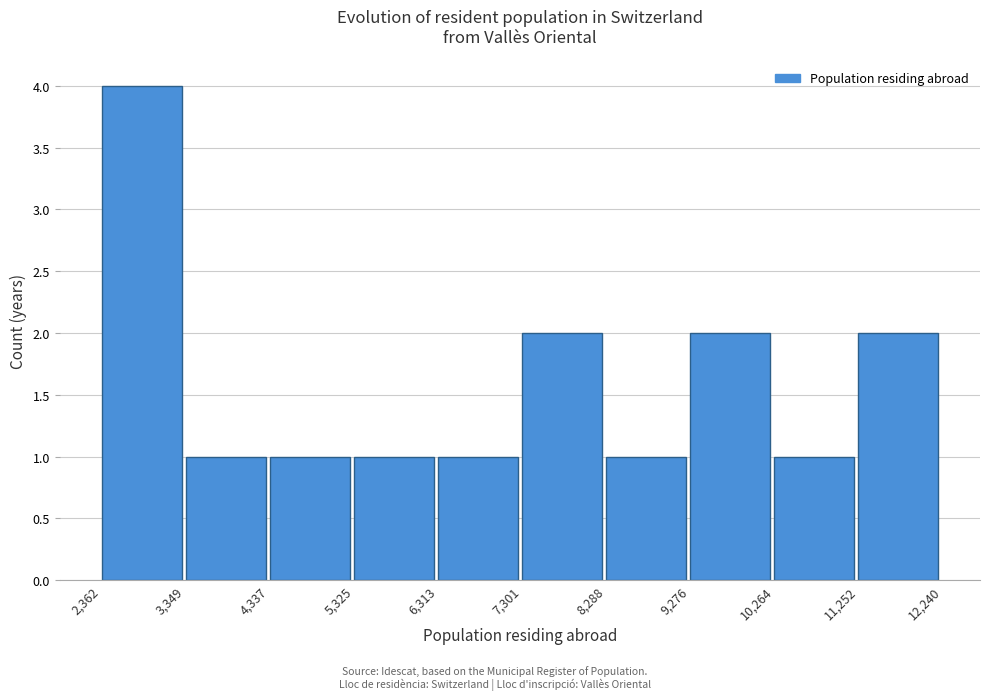

Over which range of the x-axis is the bar tallest?

2,362 to 3,349